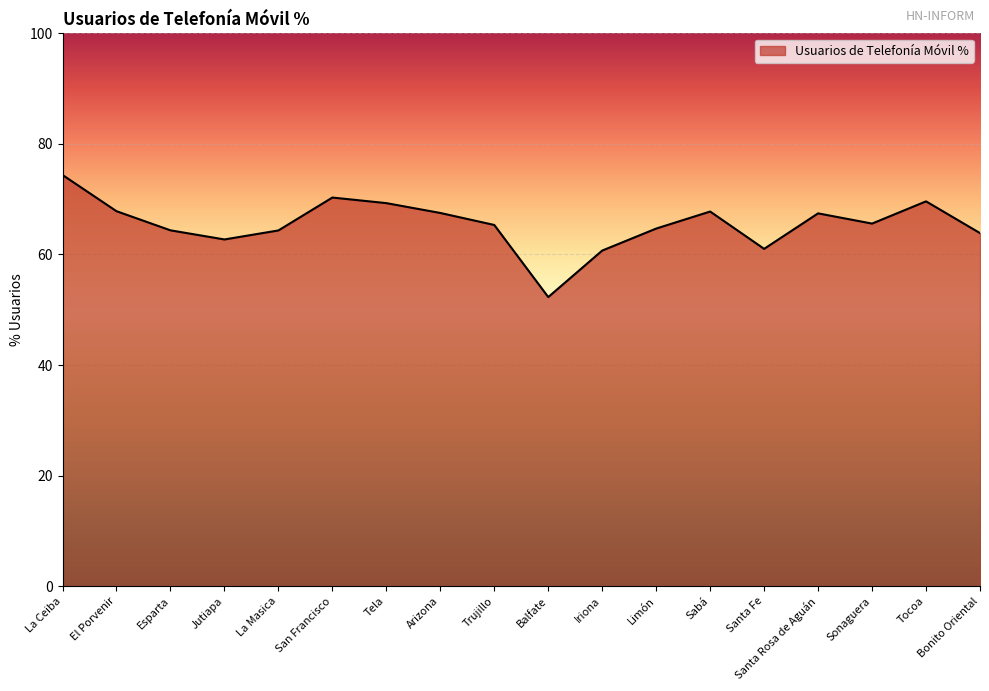

Which category has the highest value across all series?

La Ceiba